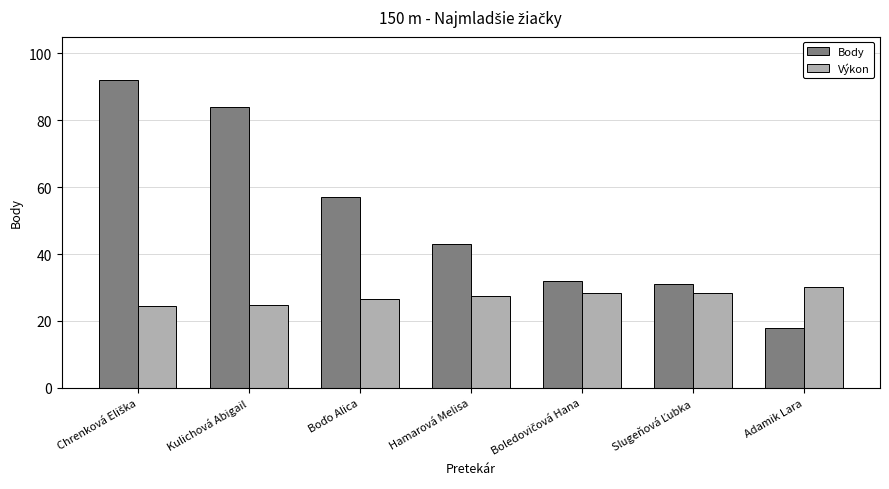

Rank the series at Hamarová Melisa from highest to lowest value.

Body, Výkon